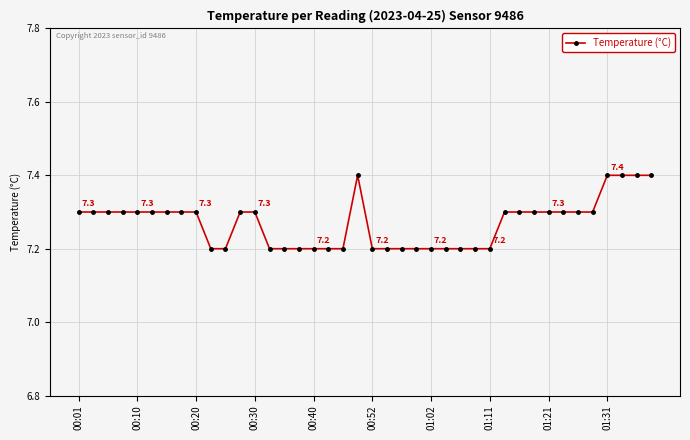

What is the maximum value shown in the chart?

7.4